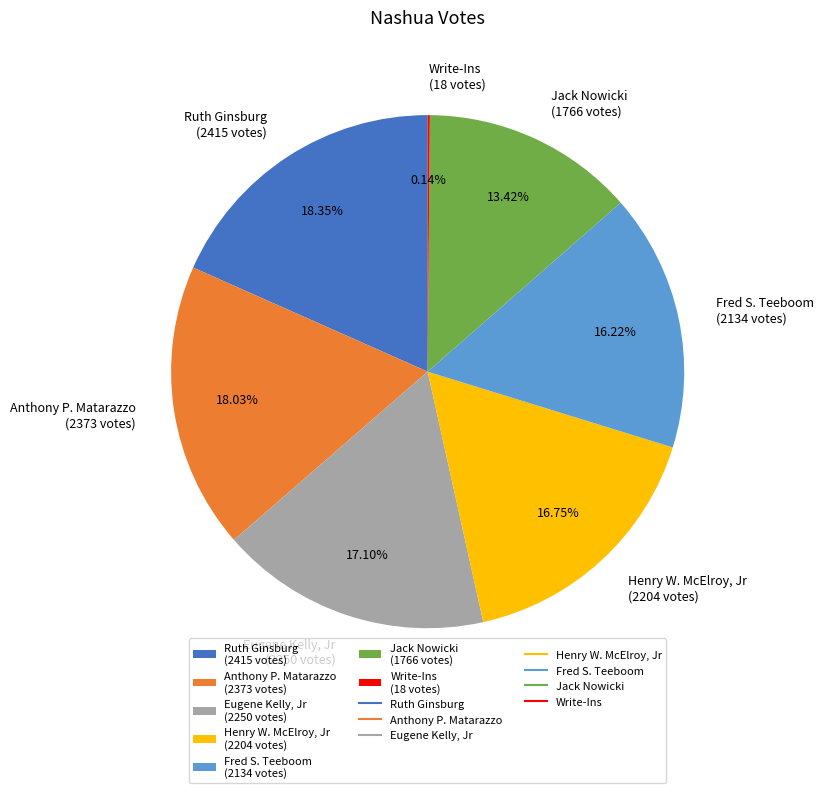

Between Fred S. Teeboom (2134 votes) and Ruth Ginsburg (2415 votes), which is larger?

Ruth Ginsburg (2415 votes)